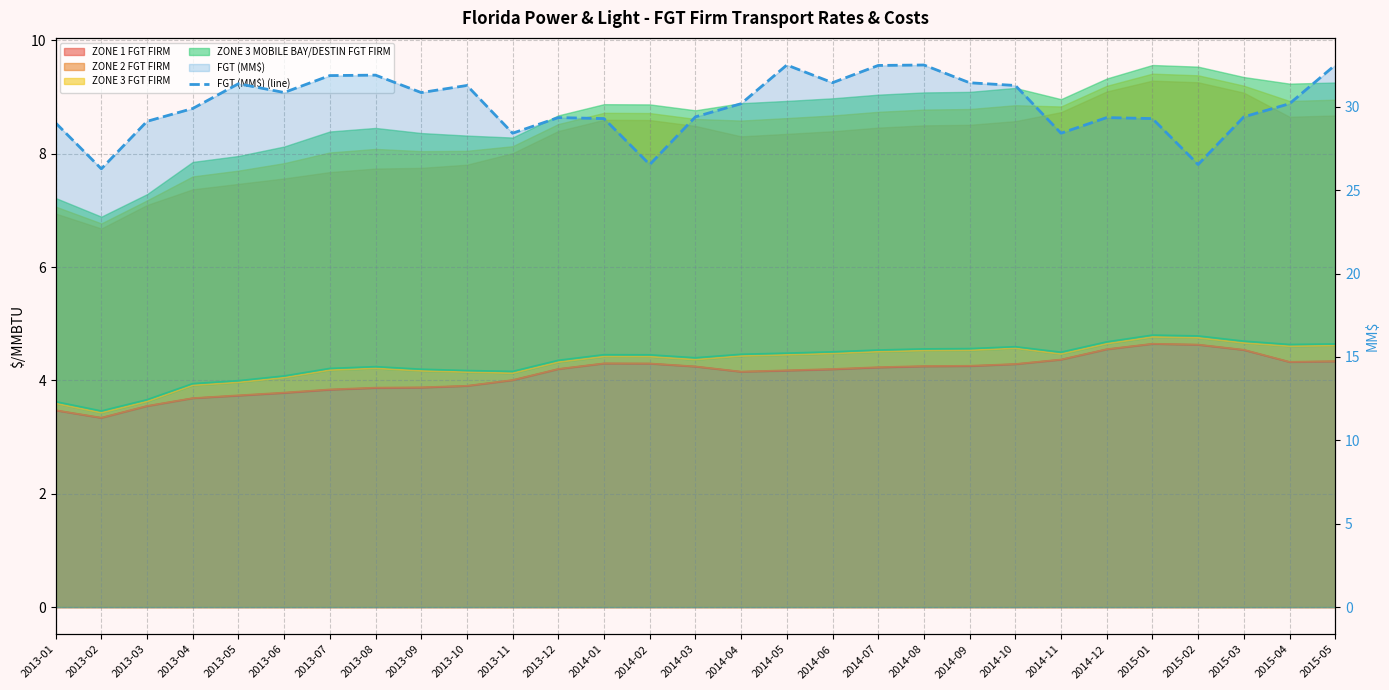

Where is the data nearest to the value 29?

2013-01